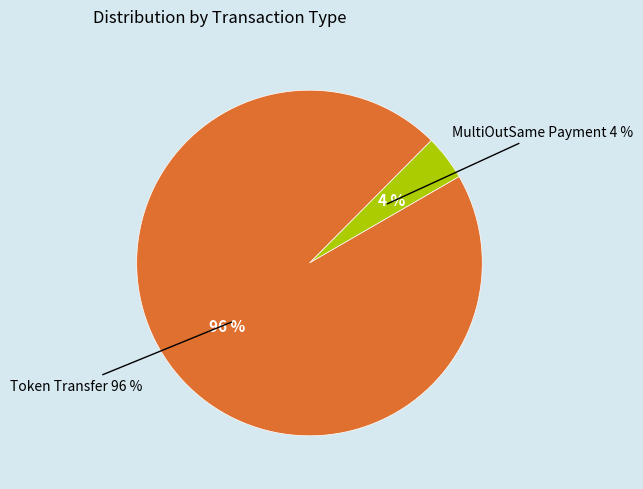

How many slices are in this pie chart?

2